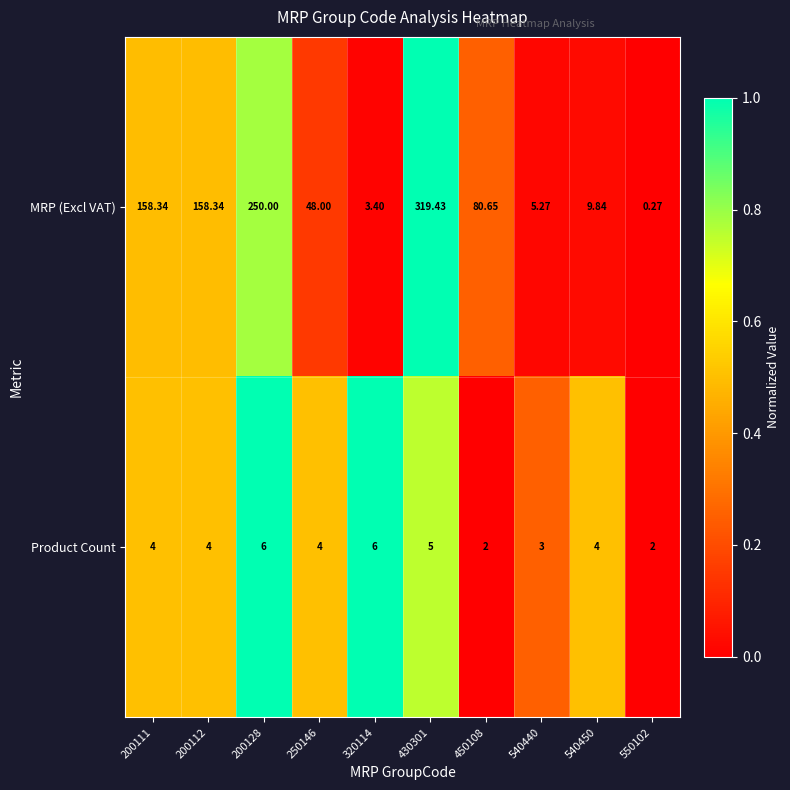

Rank the series by their maximum value, from lowest to highest.

Product Count, MRP (Excl VAT)